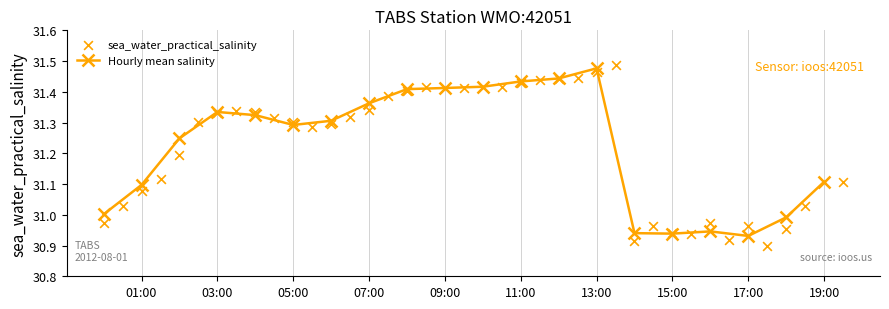

Approximately how many times larger is the value at 2012-08-01T06:30:00Z compared to 2012-08-01T07:30:00Z?

1.0